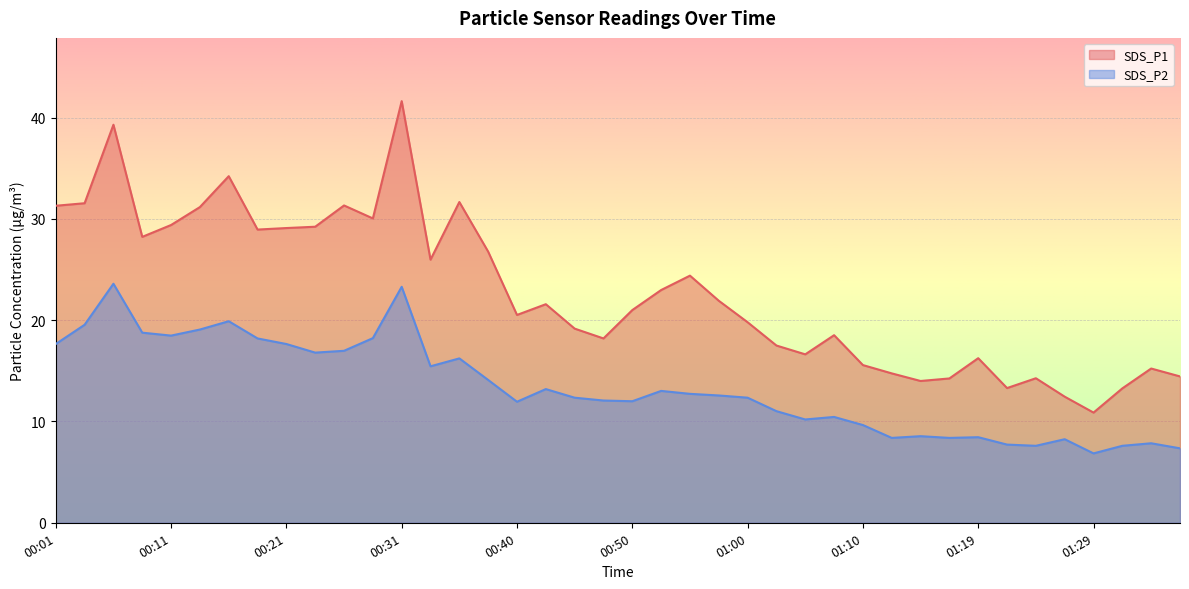

Which category has the lowest value in the SDS_P1 series?

01:29